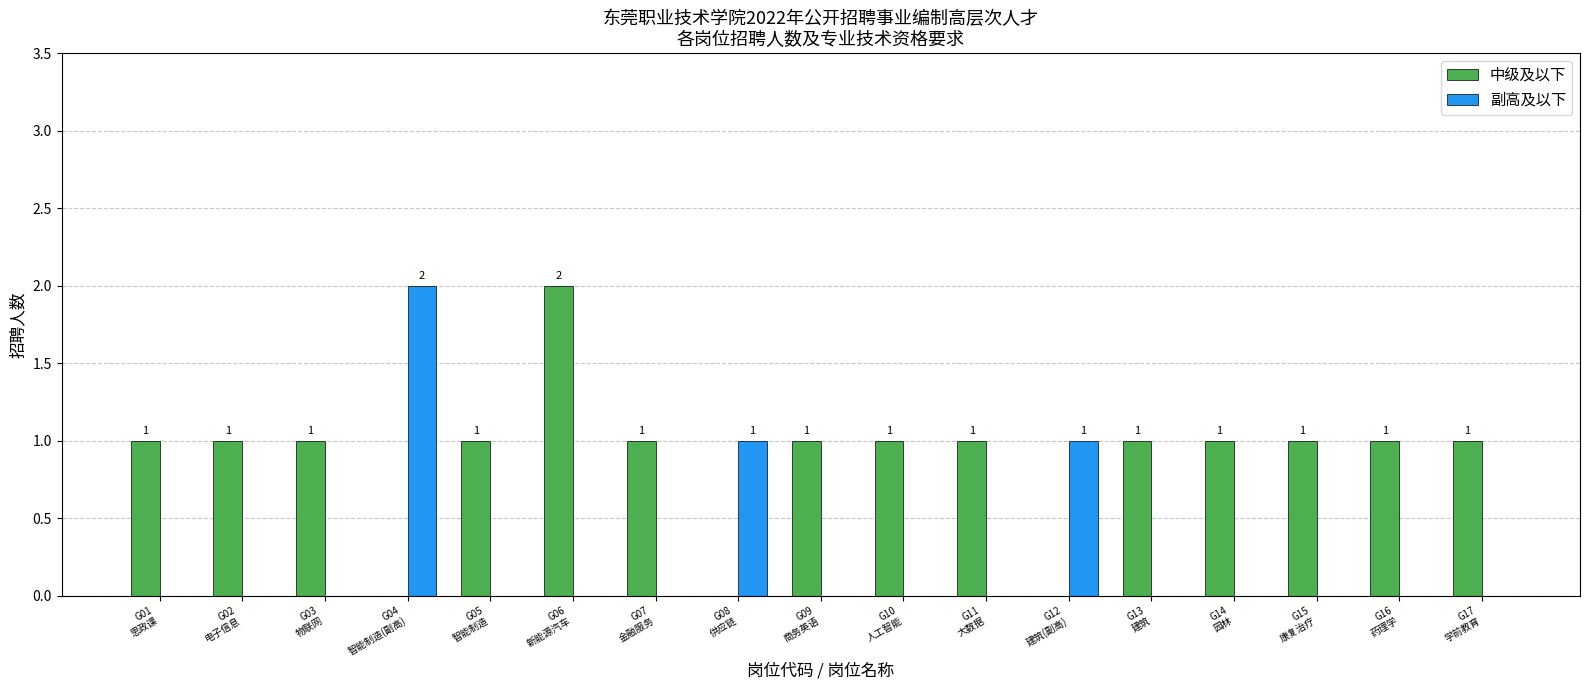

How many 中级及以下 values are between 1 and 2?

14